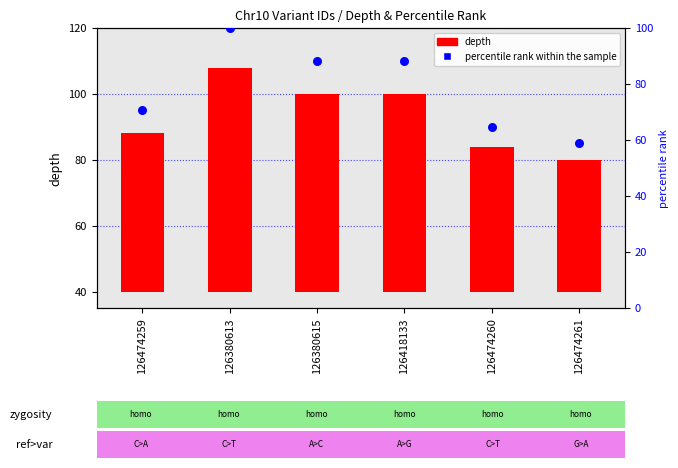

Which series has the widest spread of Y values?

percentile rank within the sample